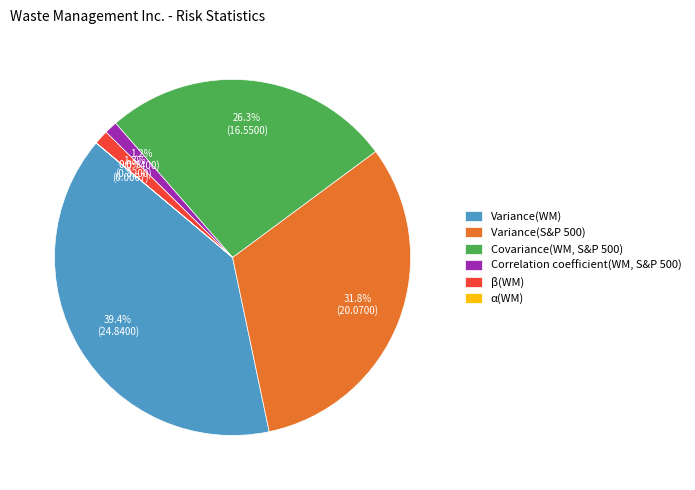

Does Variance(WM) represent more than half of the total?

No